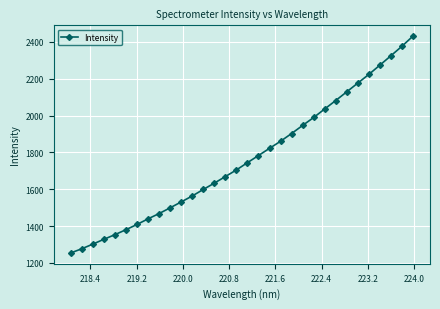

What is the minimum value shown in the chart?

1254.6